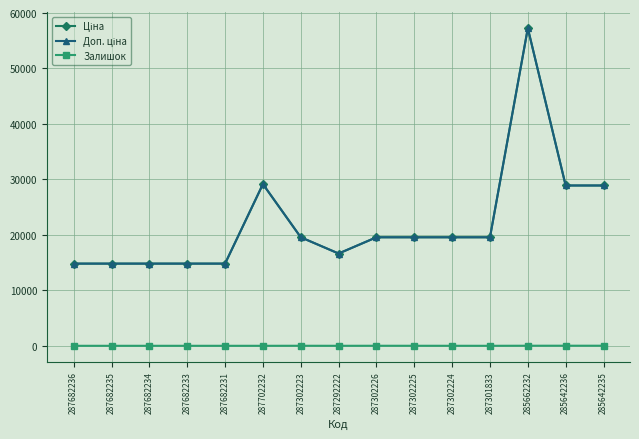

Between 287682234 and 287682231, which series saw the biggest shift?

Ціна